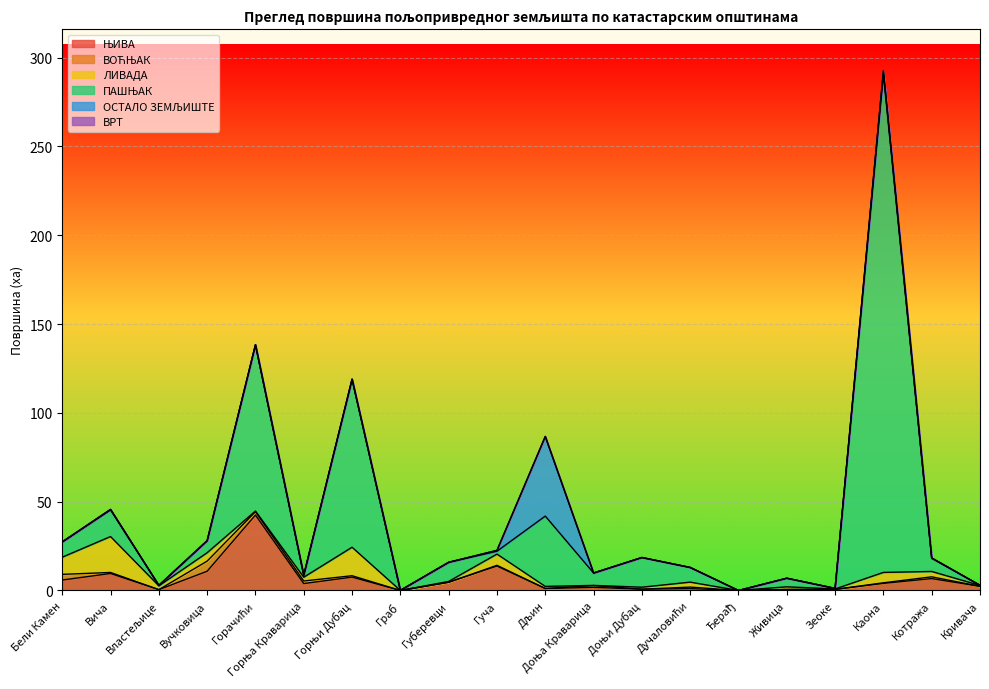

Reading right to left, transcribe all the data shown in this chart.

ЊИВА: 2.3	6.7	4.0	0.6	0.6	0.0	1.1	0.7	1.8	1.1	13.8	4.6	0.0	7.5	3.9	42.5	10.8	0.5	9.6	5.9
ВОЋЊАК: 0.0	1.0	0.3	0.0	0.0	0.0	0.8	0.0	1.0	0.0	0.4	0.0	0.0	0.8	1.4	1.9	5.7	0.0	0.6	3.2
ЛИВАДА: 0.5	3.0	5.9	0.2	1.5	0.0	2.8	1.1	0.1	1.2	6.3	0.5	0.0	16.0	2.1	0.4	4.7	2.1	20.2	9.7
ПАШЊАК: 0.1	7.4	280.4	0.3	4.8	0.0	8.2	16.7	7.0	39.6	1.6	10.8	0.1	94.6	1.2	93.6	6.7	0.3	15.0	8.6
ОСТАЛО ЗЕМЉИШТЕ: 0.0	0.2	2.0	0.0	0.0	0.0	0.0	0.0	0.0	44.8	0.5	0.0	0.0	0.0	0.0	0.0	0.1	0.0	0.3	0.0
ВРТ: 0.0	0.0	0.0	0.0	0.0	0.0	0.0	0.0	0.0	0.0	0.0	0.0	0.0	0.0	0.0	0.0	0.0	0.0	0.0	0.0